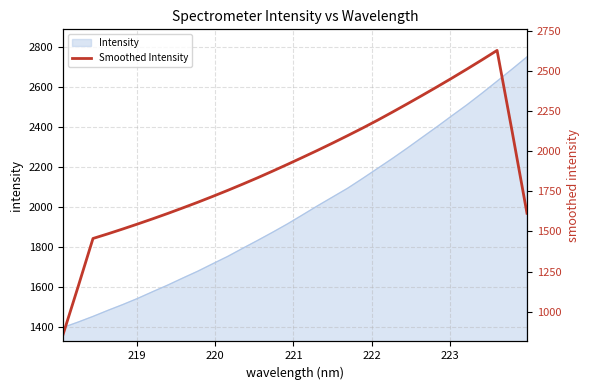

True or false: there are more than 0 points higher than both neighbors.

True